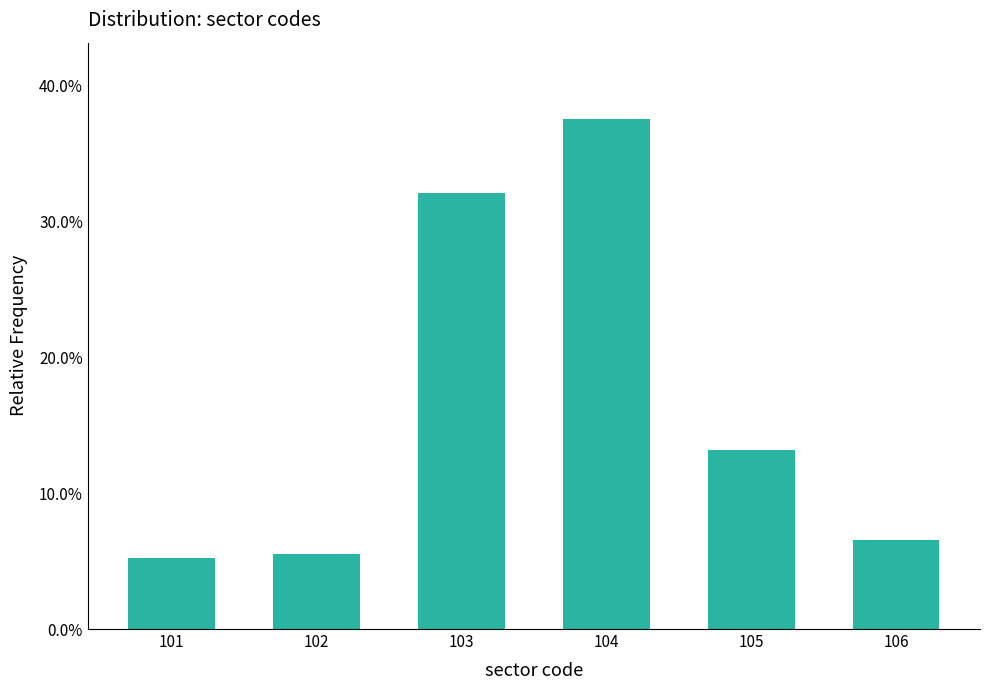

What is the greatest value displayed?

37.5